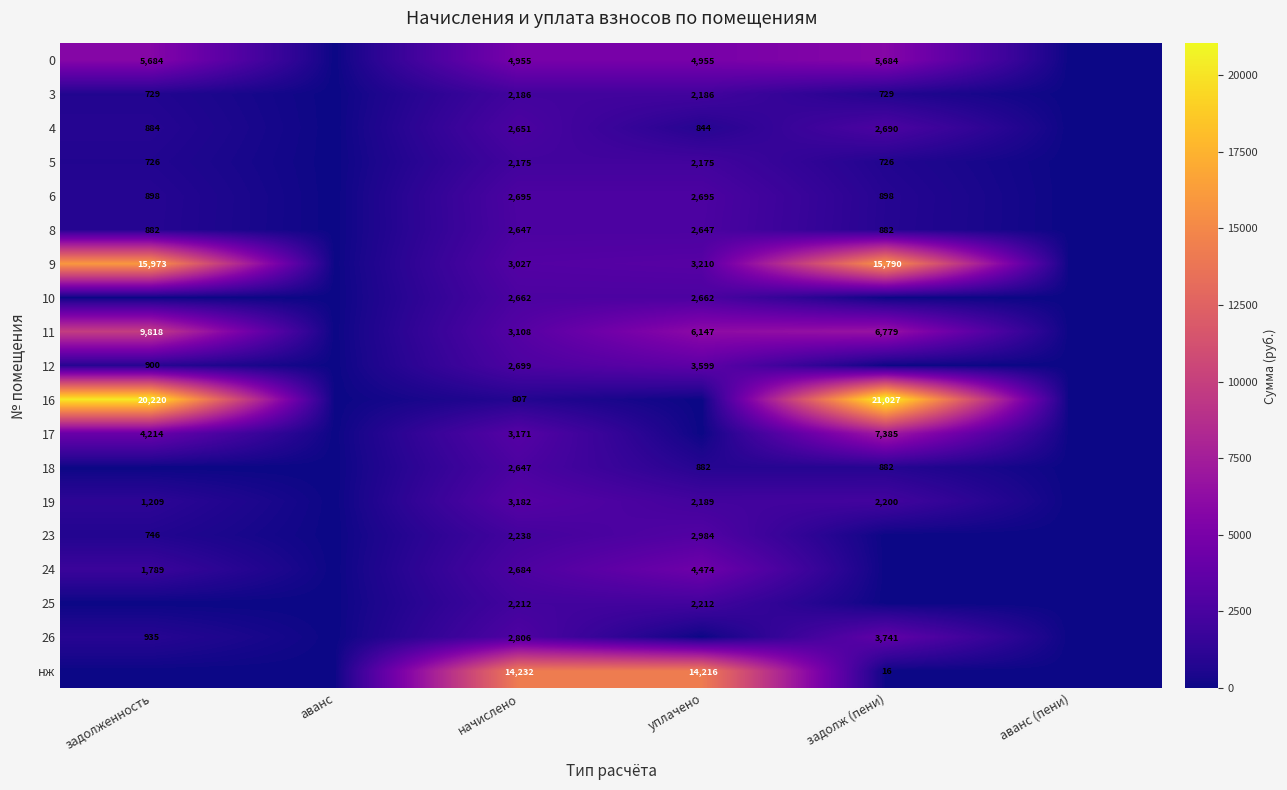

The 26 series shows 1564 at задолженность. True or false?

False